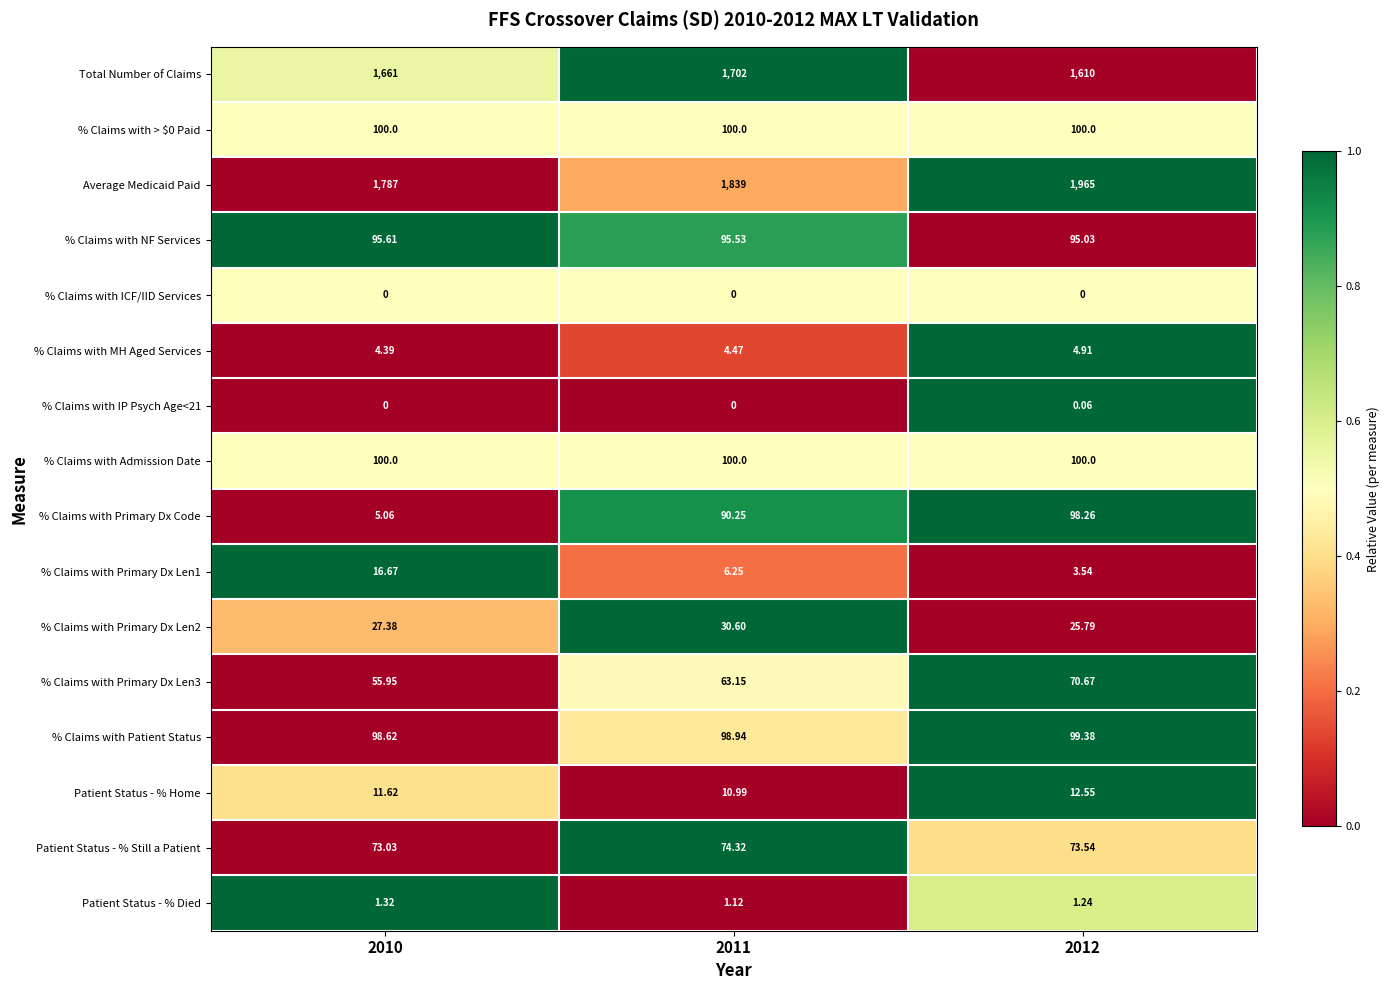

Between 2010 and 2011, which series saw the biggest shift?

% Claims with Primary Dx Code